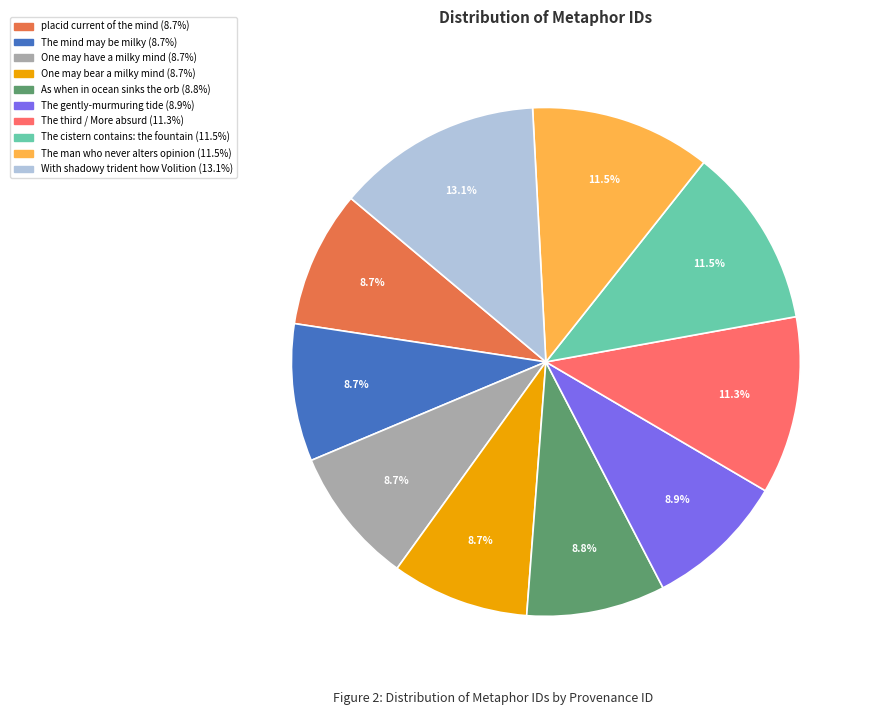

Does One may bear a milky mind account for over 50% of the chart?

No